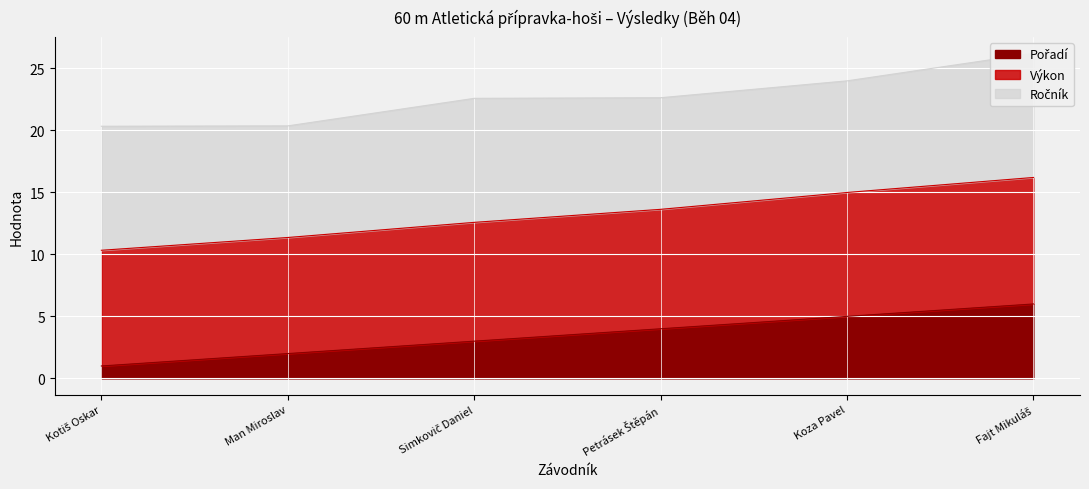

What is the total value across all series at Petrásek Štěpán?

26.6